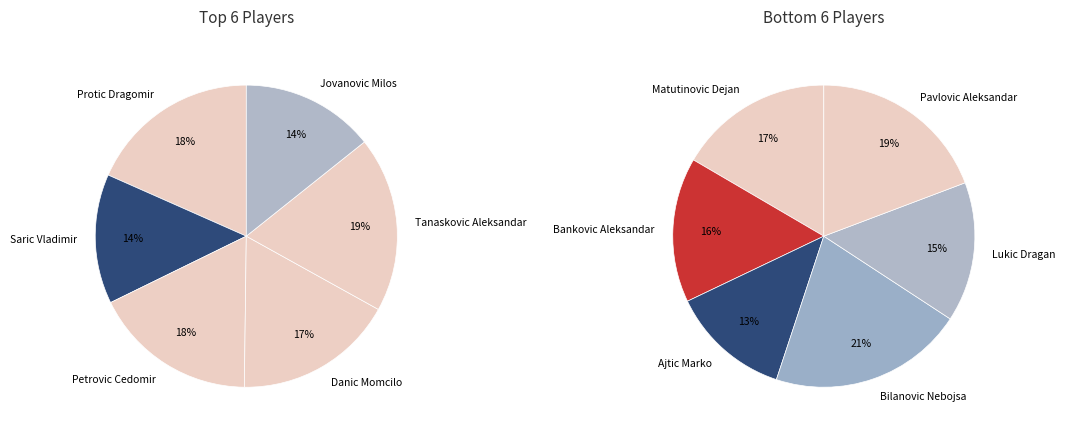

How much of the chart is everything except Ajtic Marko?

94.4%